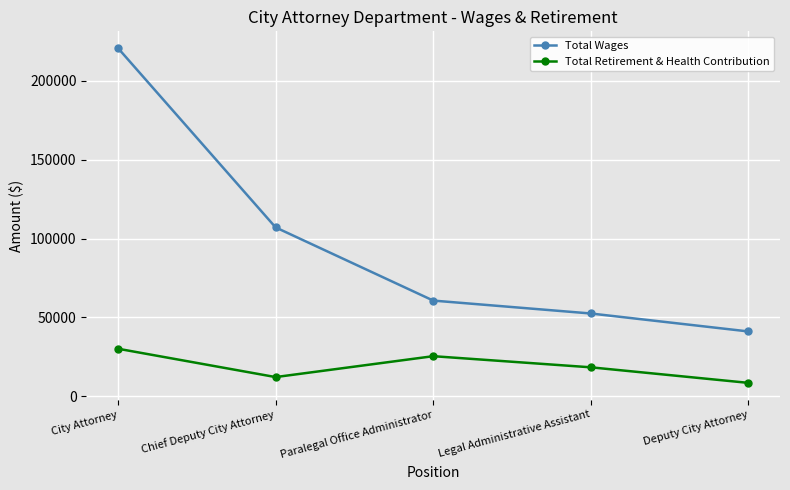

At which label is Total Wages closest to 130946?

Chief Deputy City Attorney